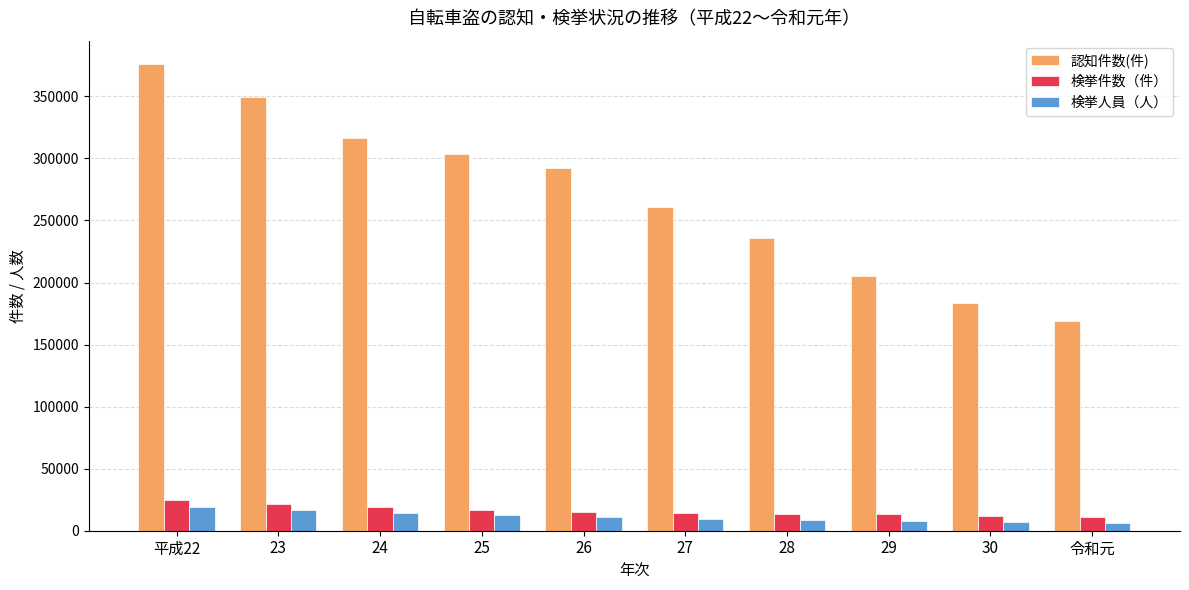

Which series has the widest spread of values?

認知件数(件)